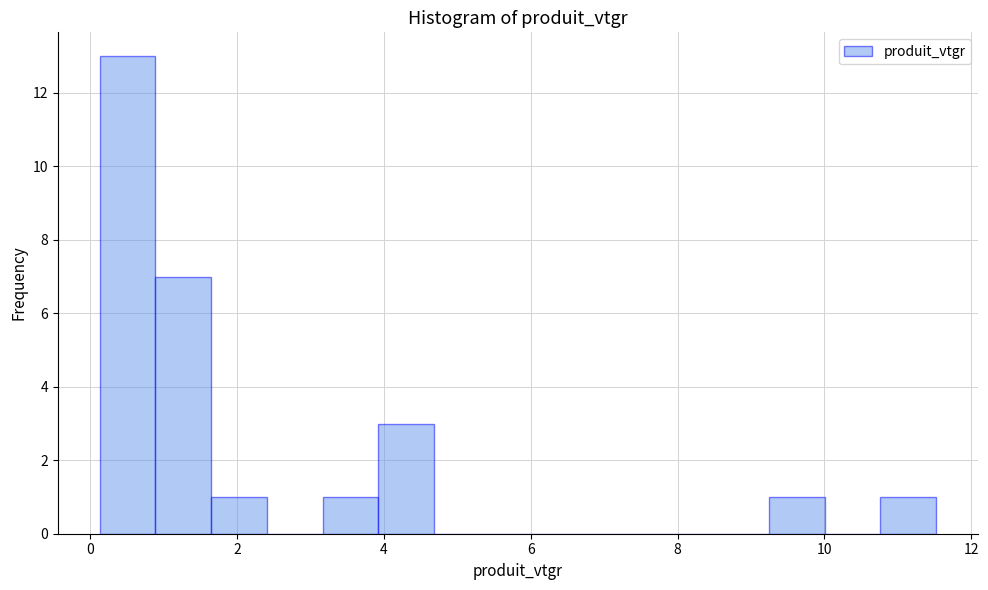

Read against the x-axis, roughly where is the centre of the tallest bar?

0.6